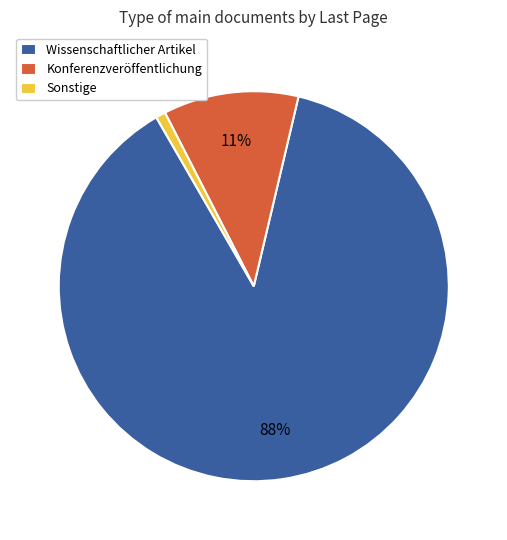

Count the number of slices in the pie.

3